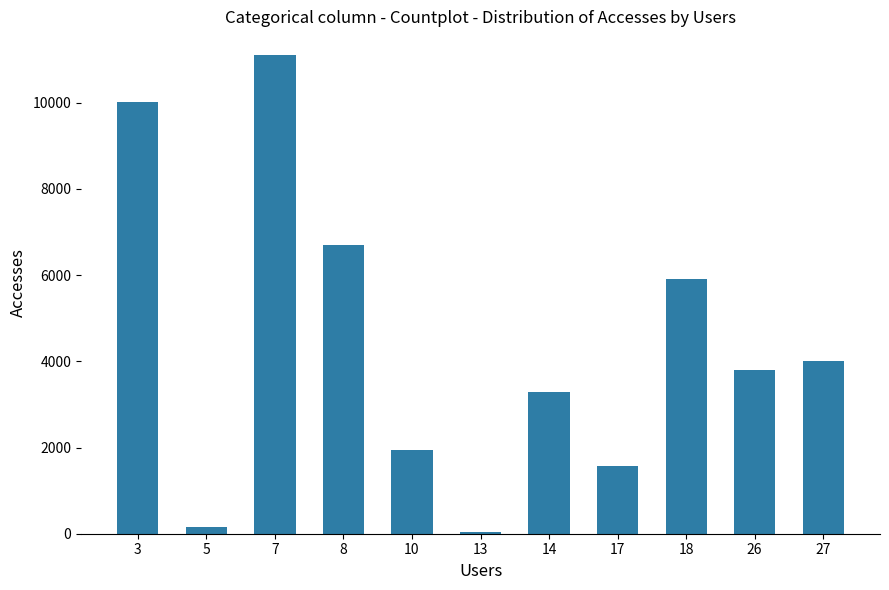

Is it true that the value at 14 is 2089?

False